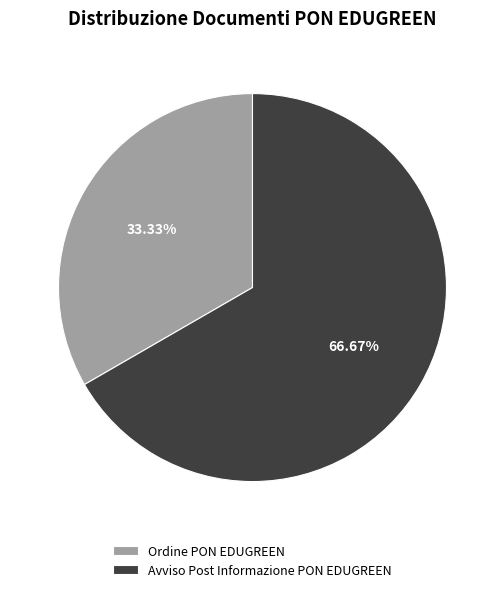

Which slice represents more than half of the pie?

Avviso Post Informazione PON EDUGREEN